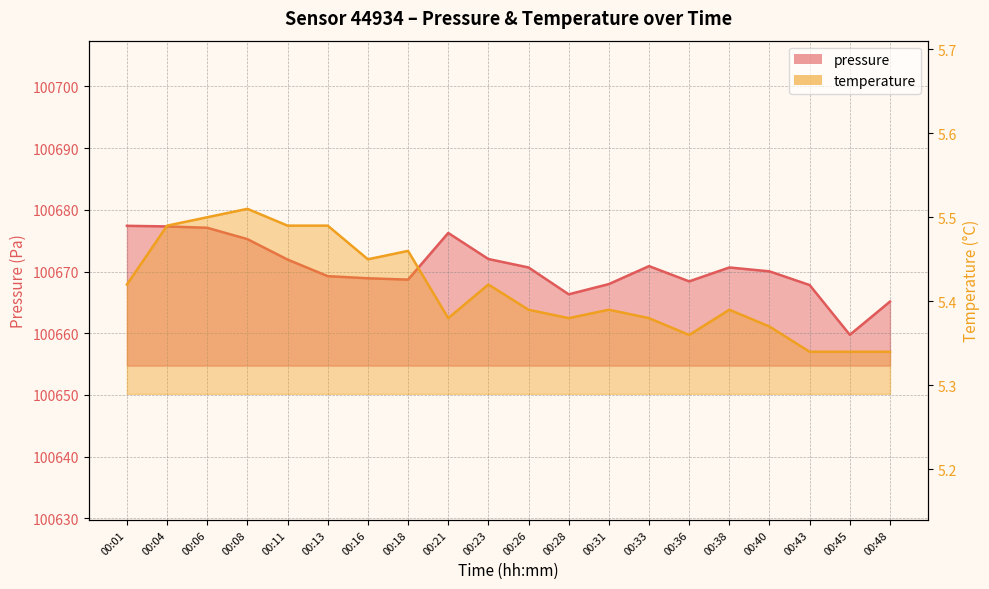

Where is the first local maximum for temperature?

00:08